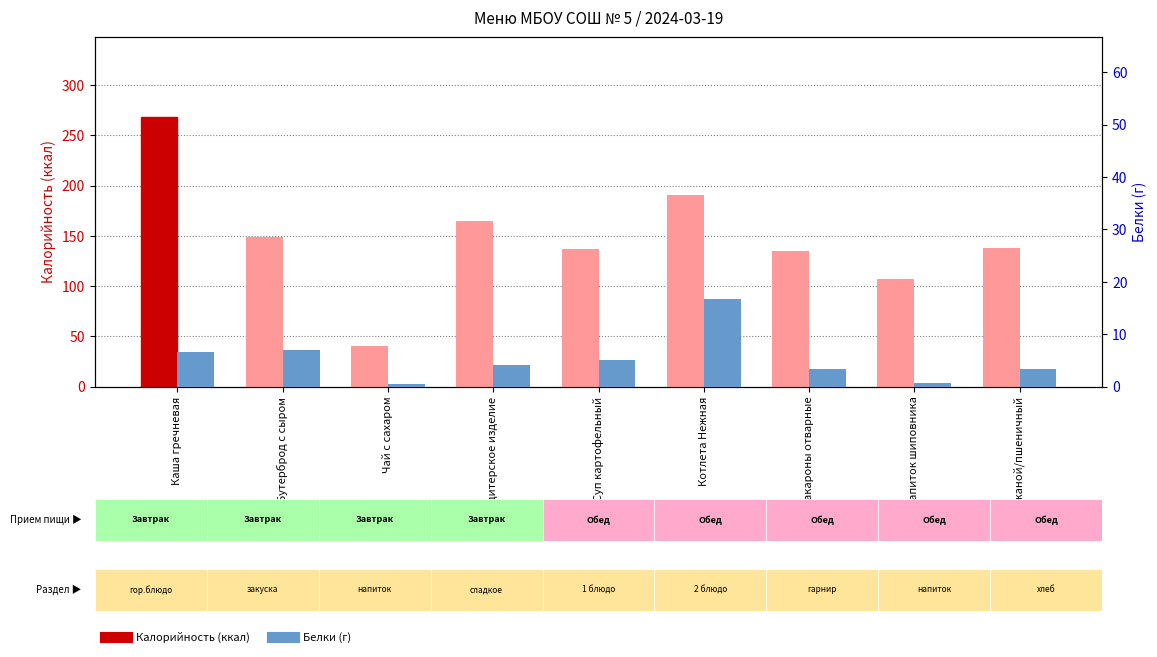

Reading left to right, extract all data points from this chart.

Калорийность: Каша гречневая=267.9	Бутерброд с сыром=149.0	Чай с сахаром=40.0	Кондитерское изделие=165.0	Суп картофельный=136.4	Котлета Нежная=190.8	Макароны отварные=134.6	Напиток шиповника=107.3	Хлеб ржаной/пшеничный=138.0
Белки: Каша гречневая=6.6	Бутерброд с сыром=6.9	Чай с сахаром=0.5	Кондитерское изделие=4.1	Суп картофельный=5.0	Котлета Нежная=16.7	Макароны отварные=3.4	Напиток шиповника=0.7	Хлеб ржаной/пшеничный=3.4